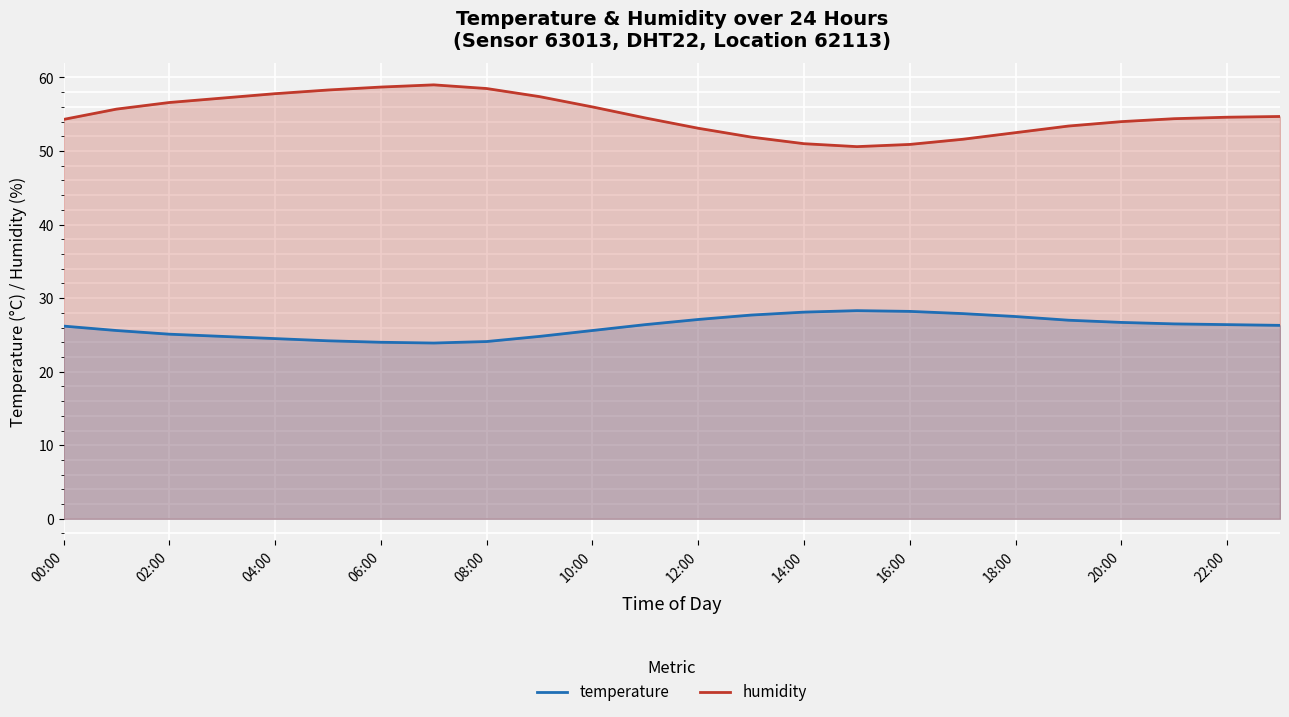

What are all the series names shown in the legend?

temperature, humidity